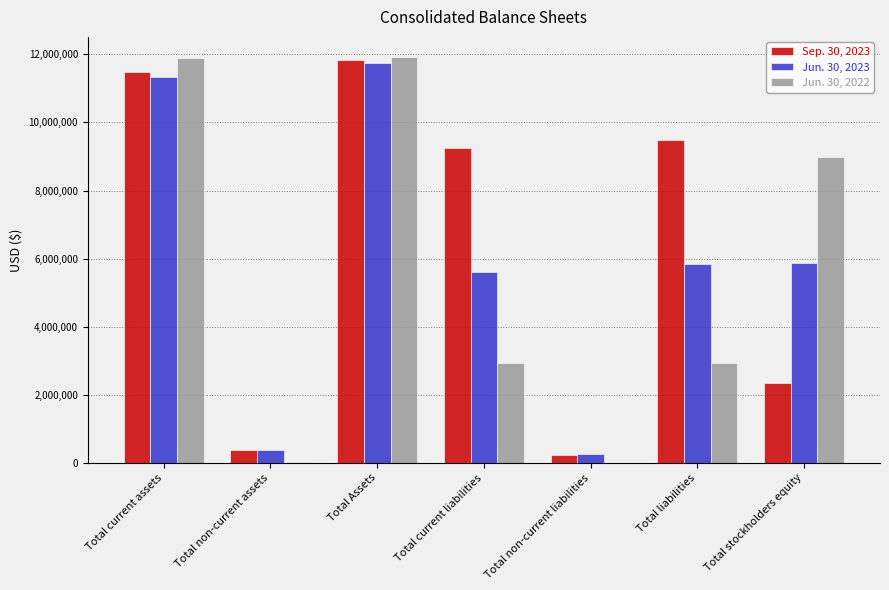

True or false: Jun. 30, 2022 has a value of 17972239 at Total current assets.

False